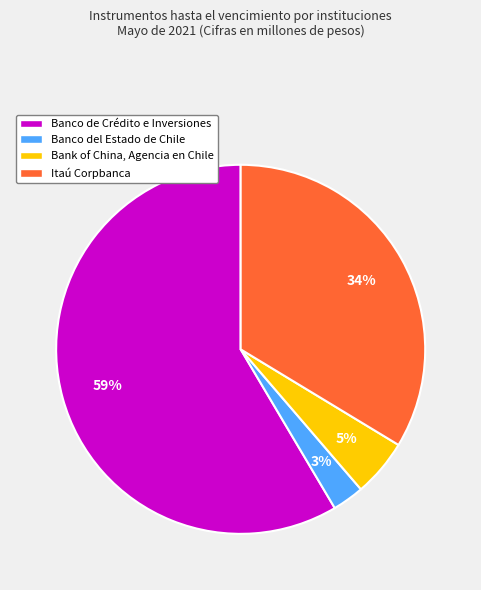

Which slice is the smallest?

Banco del Estado de Chile